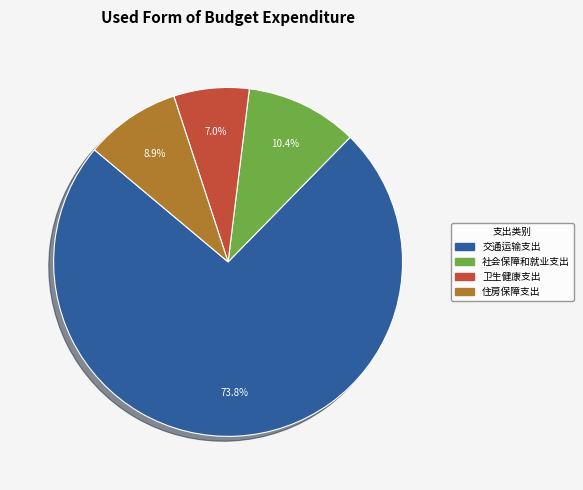

Combined, do 社会保障和就业支出 and 交通运输支出 account for over 50%?

Yes